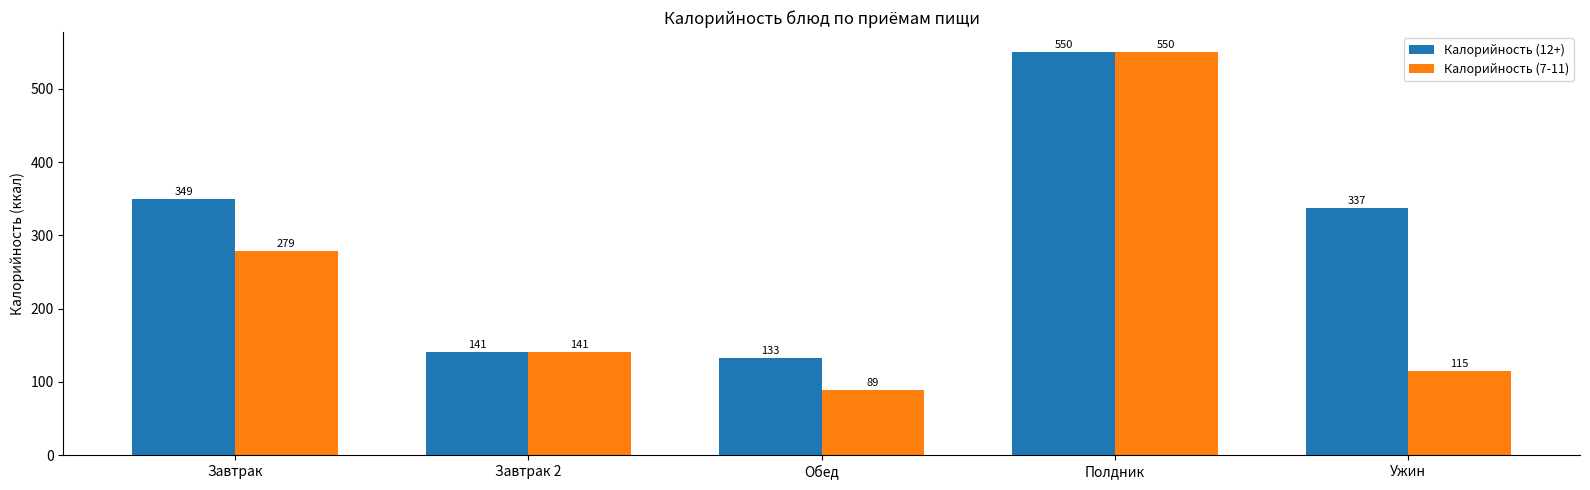

Reading right to left, what are all the values shown in this chart?

Калорийность (12+): 337	550	133	141	349
Калорийность (7-11): 115	550	89	141	279